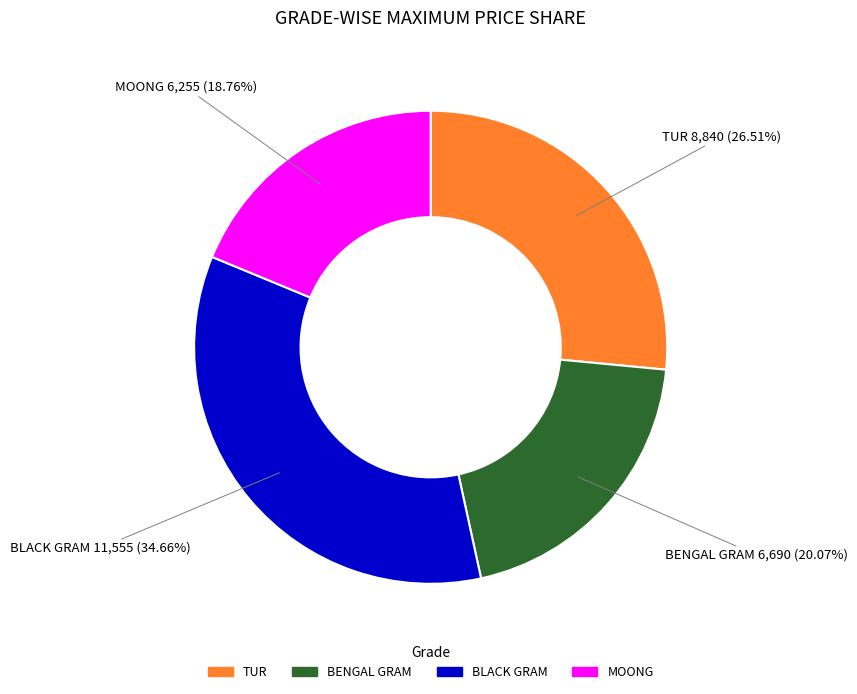

The BENGAL GRAM slice represents 20% of the pie. True or false?

True